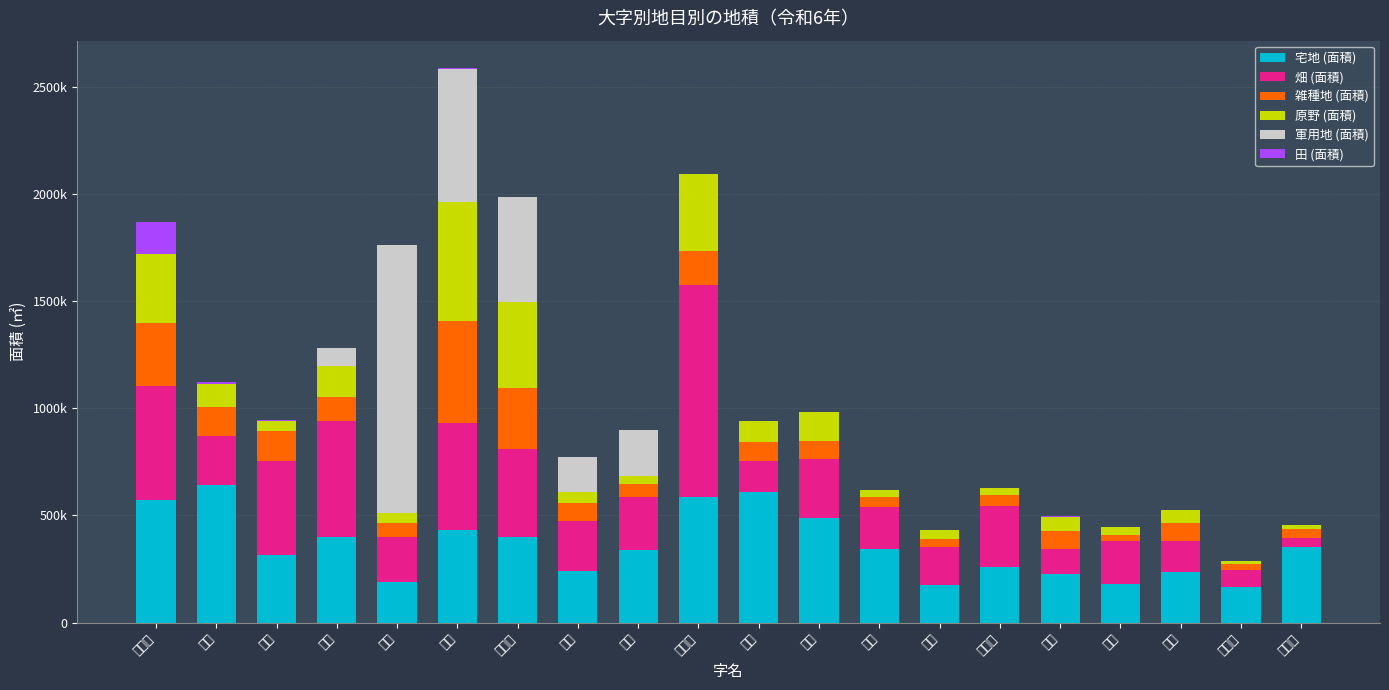

The value of 田 (面積) at 赤道 is 3053.0. True or false?

True